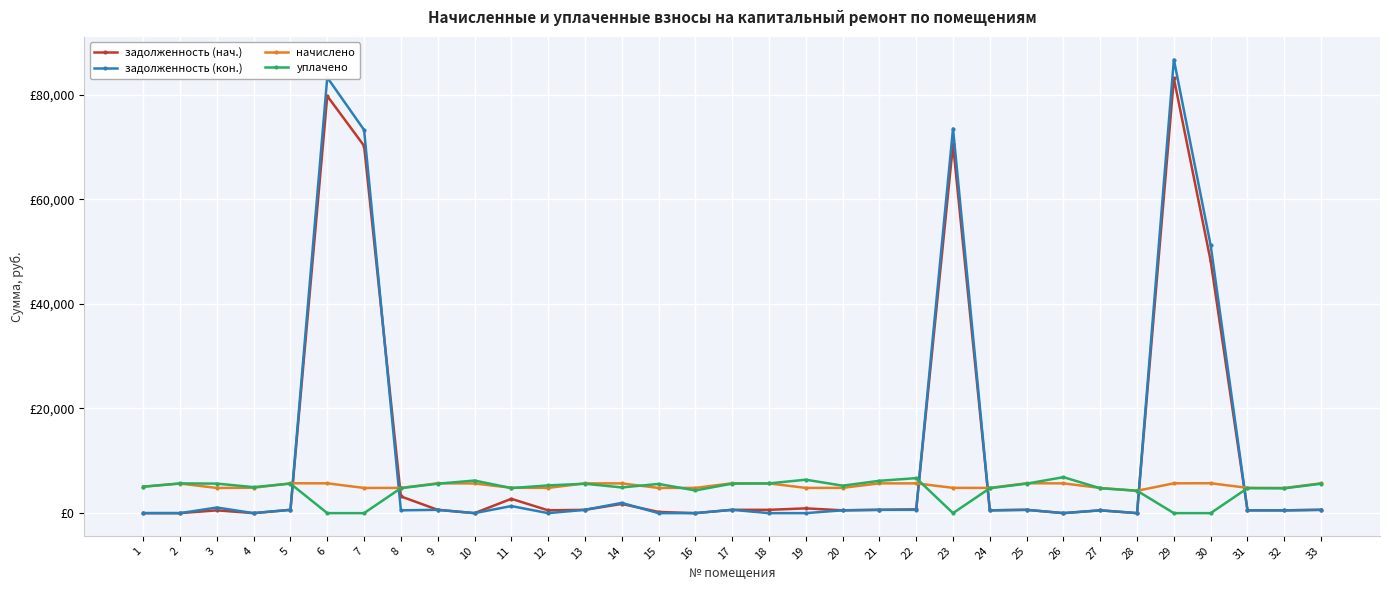

At which category is the sum across all series the highest?

29